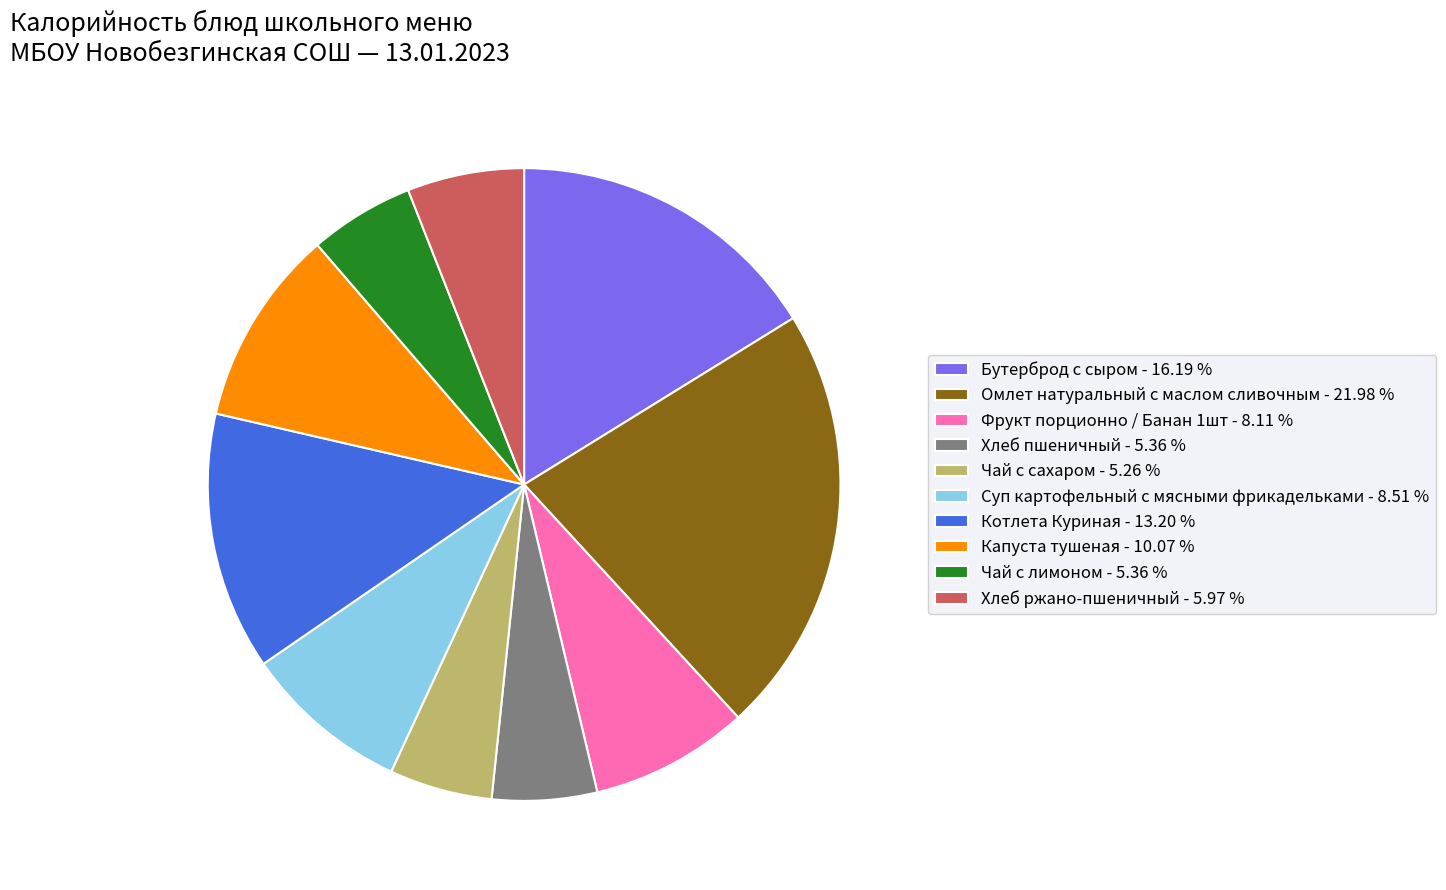

Is there a majority slice in this chart?

No